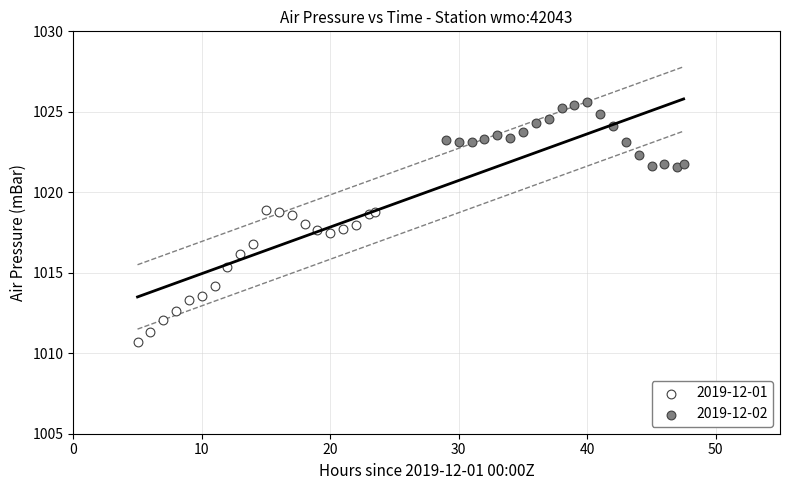

Which series contains the lowest Y value?

2019-12-01